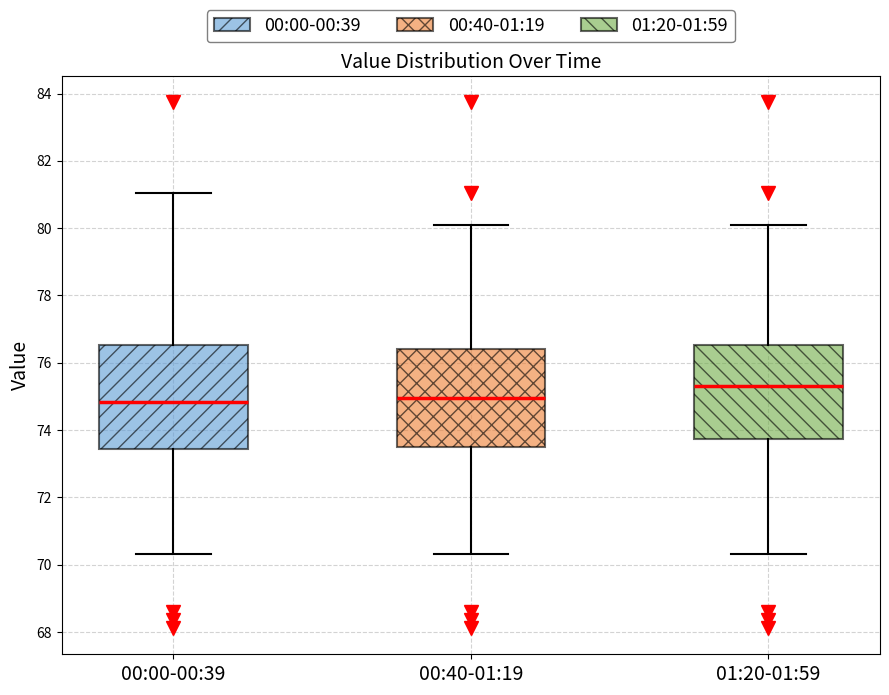

Reading left to right, read every box against the y-axis: the position of its median line, the range the box covers, and the ends of its whiskers. The values are not printed on the chart, so give them approximately, as read against the axis.

00:00-00:39: median 74.8, box 73.4 to 76.6, whiskers 70.4 to 81.0
00:40-01:19: median 75.0, box 73.4 to 76.4, whiskers 70.4 to 80.0
01:20-01:59: median 75.4, box 73.8 to 76.6, whiskers 70.4 to 80.0